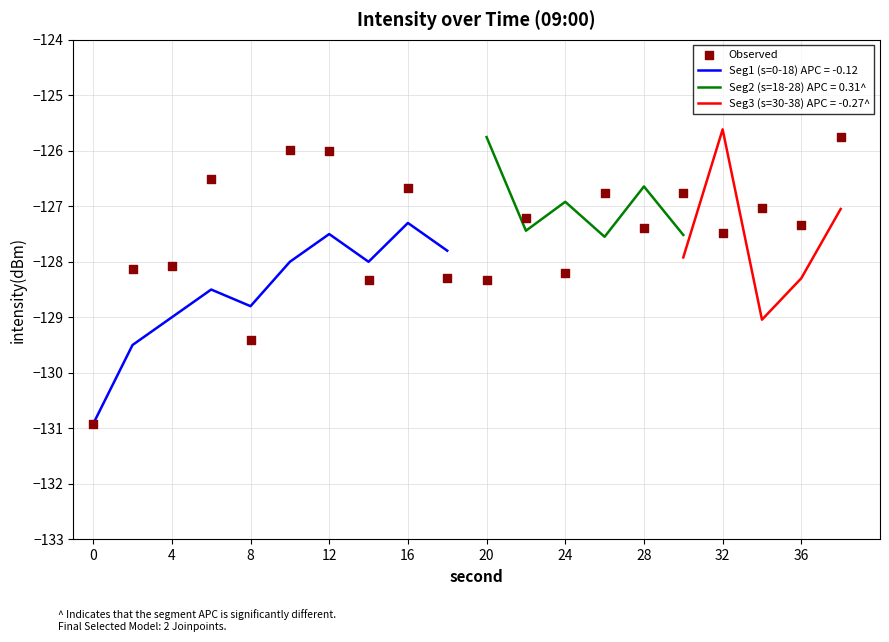

The value of Seg1 (s=0-18) APC = -0.12 at 16 is -127.3. True or false?

True